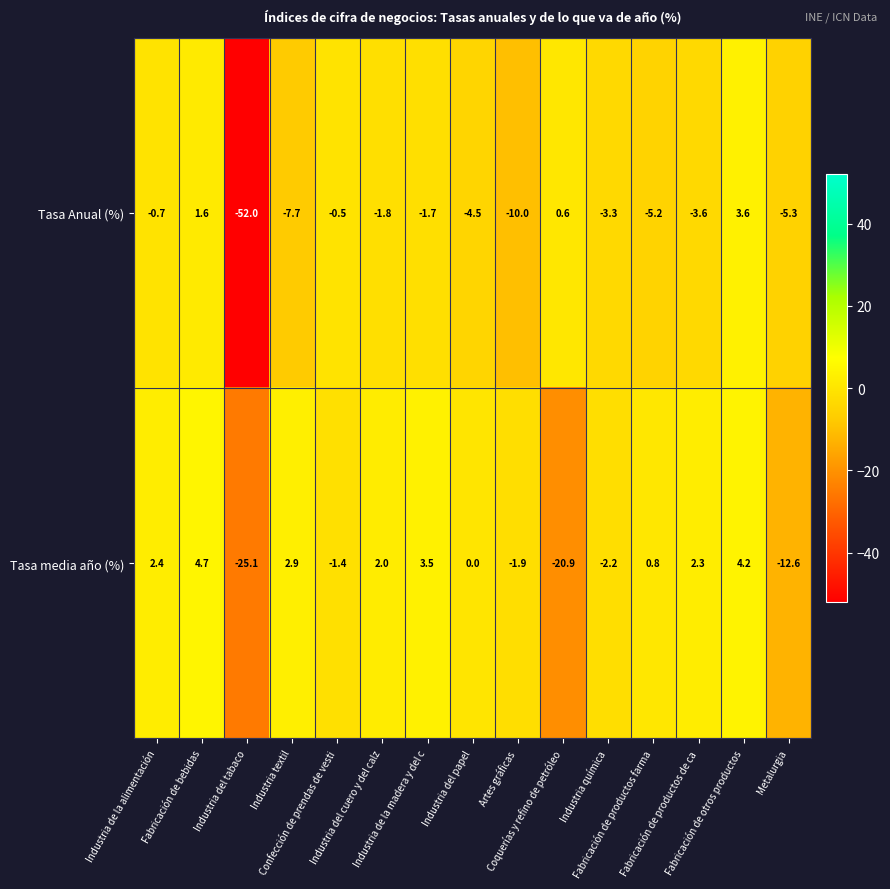

Which series has the largest total across all categories?

Tasa media año (%)